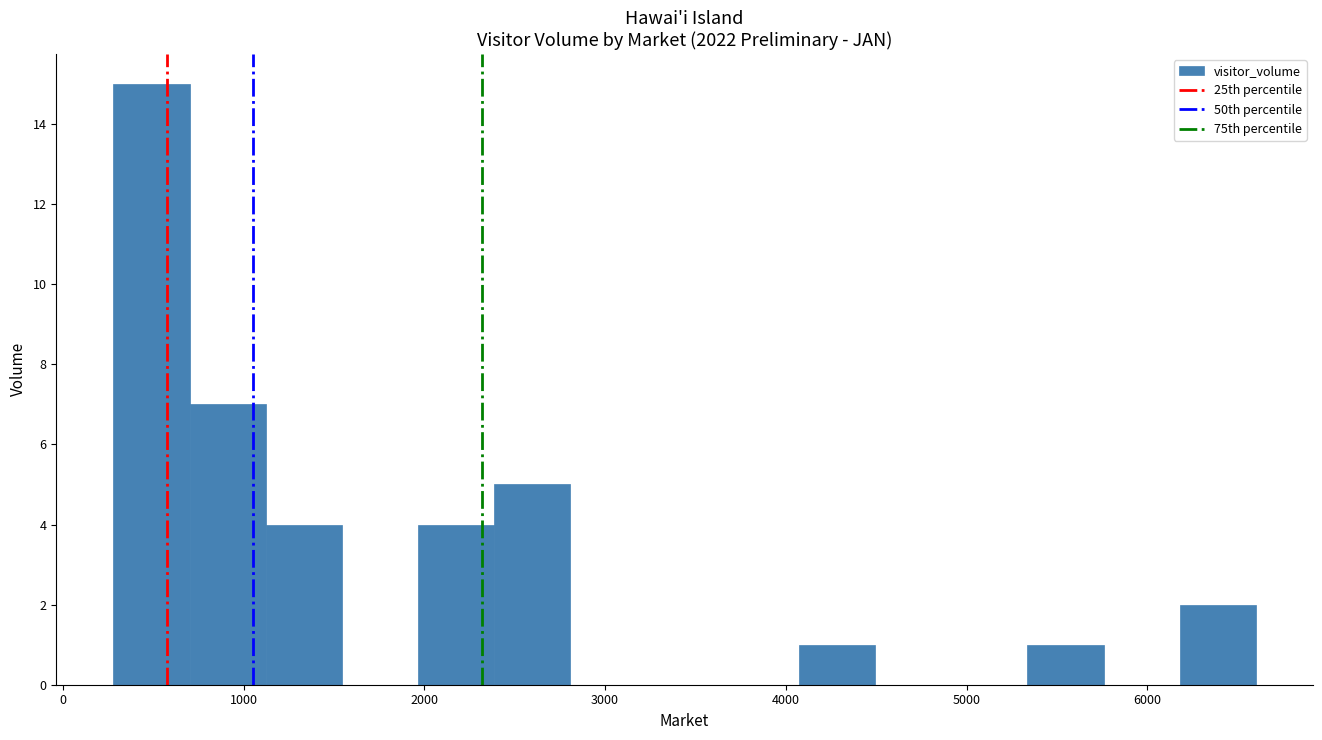

How tall is the bar that spans 5300 to 5800 on the x-axis? Neither the bar edges nor the heights are printed on the chart, so give them approximately, as read against the axes.

1